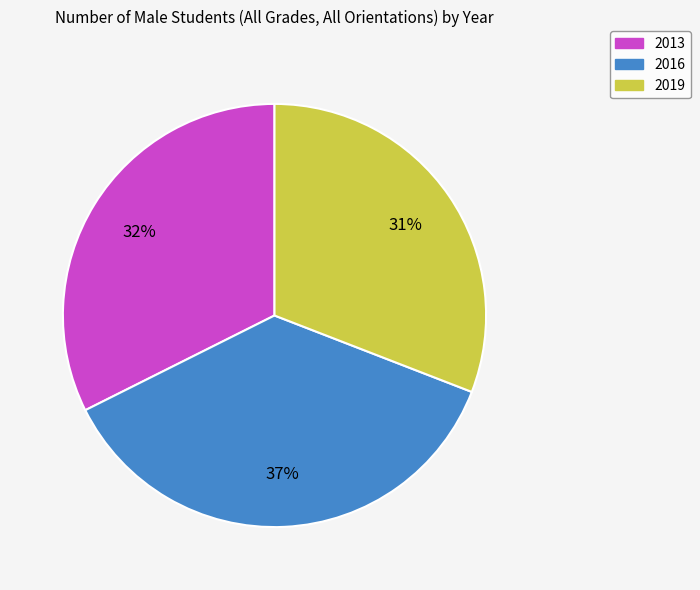

The 2016 slice represents 37% of the pie. True or false?

True